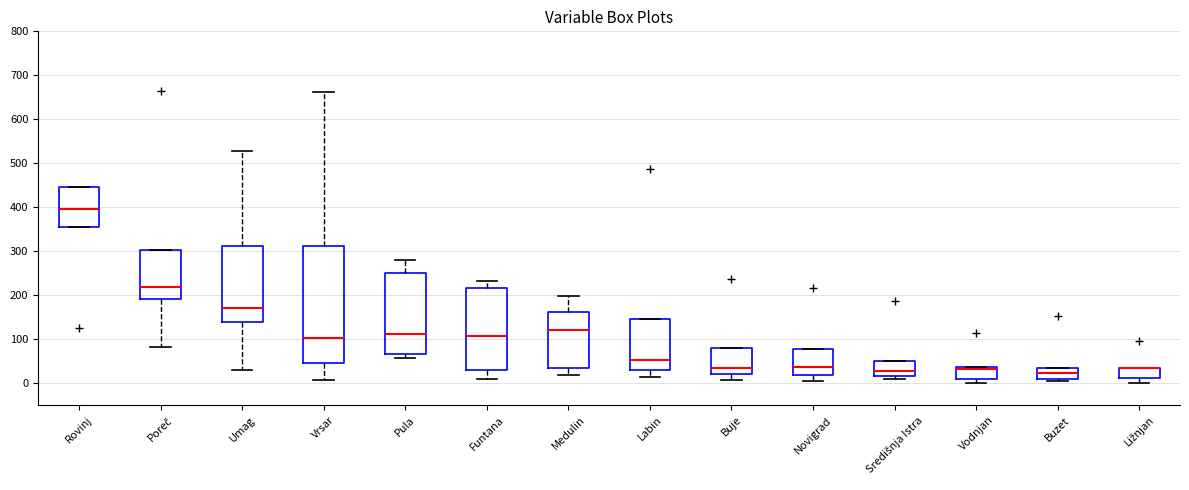

Reading left to right, transcribe this box plot: for each box, give where its median line is, the range the box spans, and where its two whiskers end, as read against the y-axis. The values are not printed on the chart, so give them approximately, as read against the axis.

Rovinj: median 400, box 360 to 450, whiskers 360 to 450
Poreč: median 220, box 190 to 300, whiskers 80 to 300
Umag: median 170, box 140 to 310, whiskers 30 to 530
Vrsar: median 100, box 50 to 310, whiskers 10 to 660
Pula: median 110, box 70 to 250, whiskers 60 to 280
Funtana: median 110, box 30 to 220, whiskers 10 to 230
Medulin: median 120, box 40 to 160, whiskers 20 to 200
Labin: median 50, box 30 to 150, whiskers 10 to 150
Buje: median 30, box 20 to 80, whiskers 10 to 80
Novigrad: median 40, box 20 to 80, whiskers 10 to 80
Središnja Istra: median 30, box 20 to 50, whiskers 10 to 50
Vodnjan: median 30, box 10 to 40, whiskers 0 to 40
Buzet: median 20, box 10 to 40, whiskers 0 to 40
Ližnjan: median 30 (drawn on the box's upper edge), box 10 to 40, whiskers 0 to 40